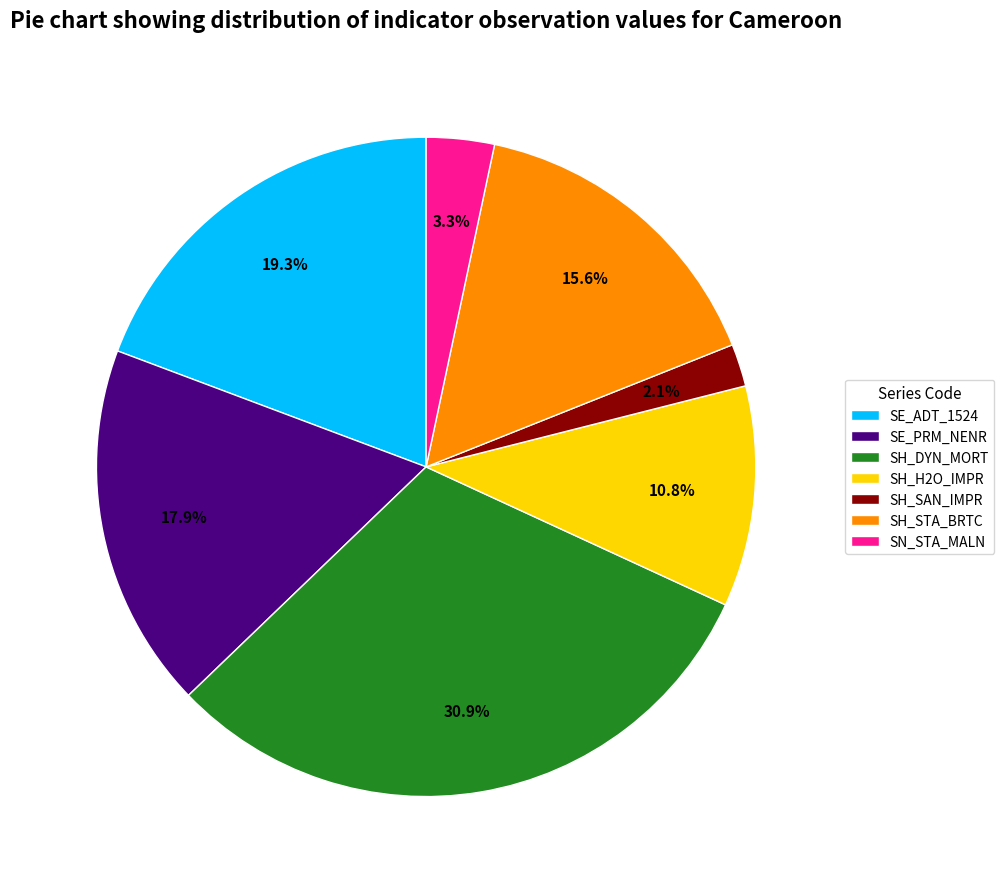

What portion of the pie excludes SH_SAN_IMPR?

97.9%